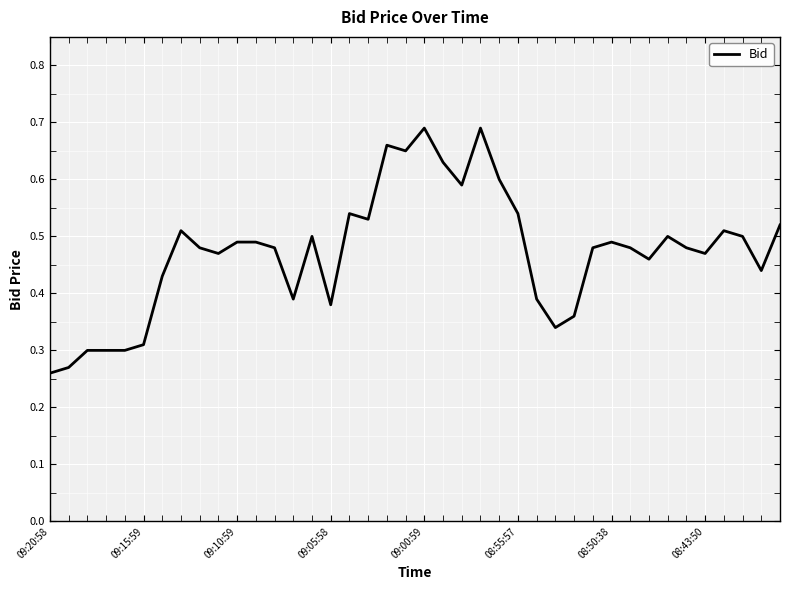

True or false: there are more than 2 points higher than both neighbors.

True